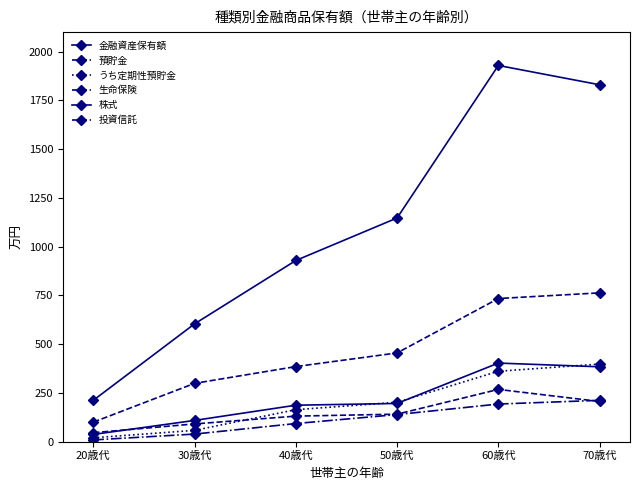

How many distinct data groups are displayed?

6